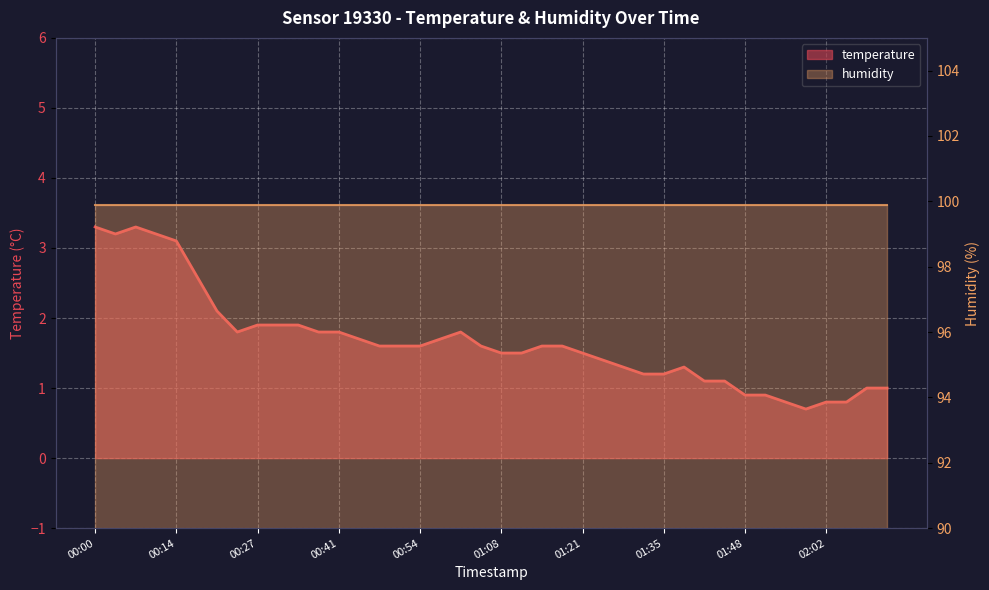

Which label corresponds to the smallest value in the chart?

01:58